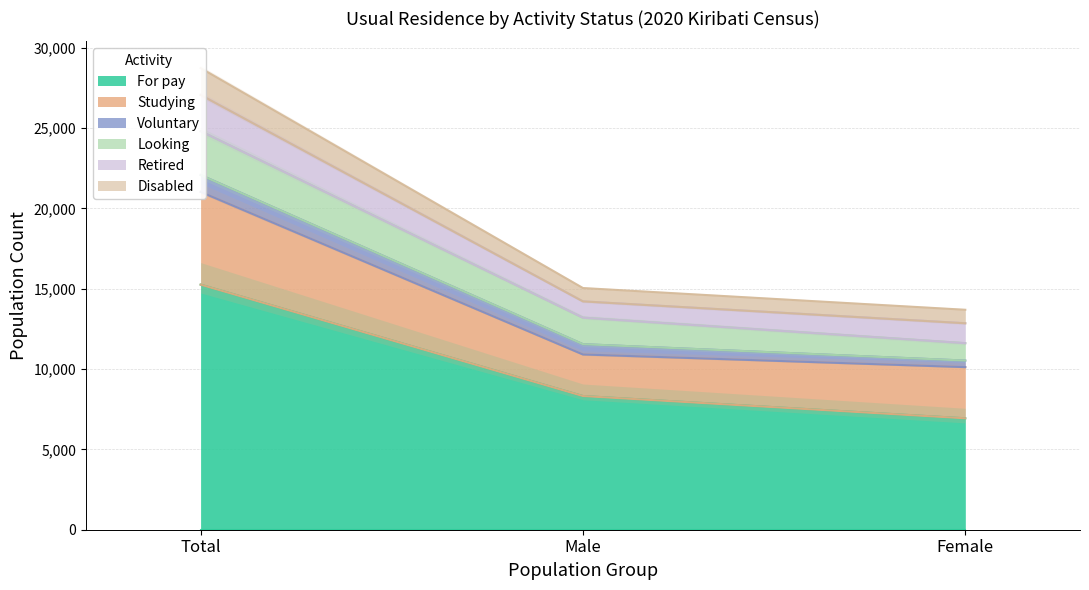

What is the label of the 3rd point from the right?

Total